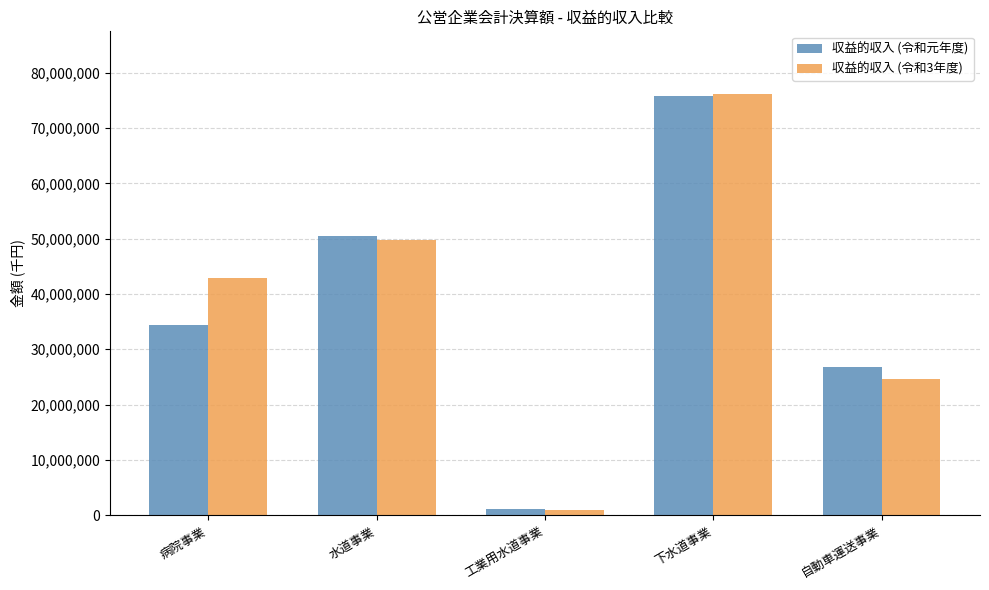

Which label corresponds to the largest value in the chart?

下水道事業